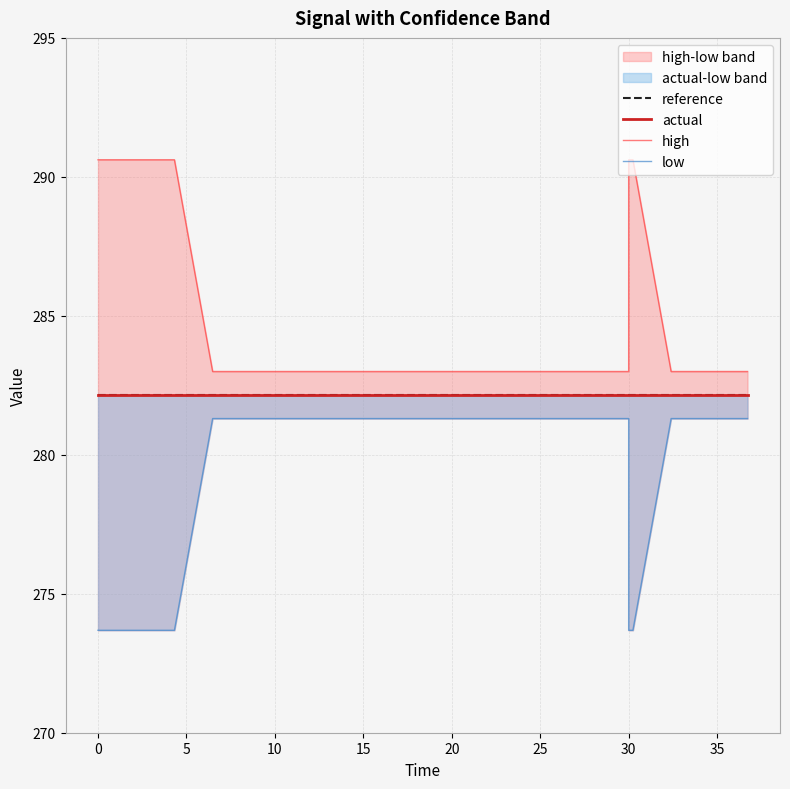

Does the chart have visible grid lines?

Yes